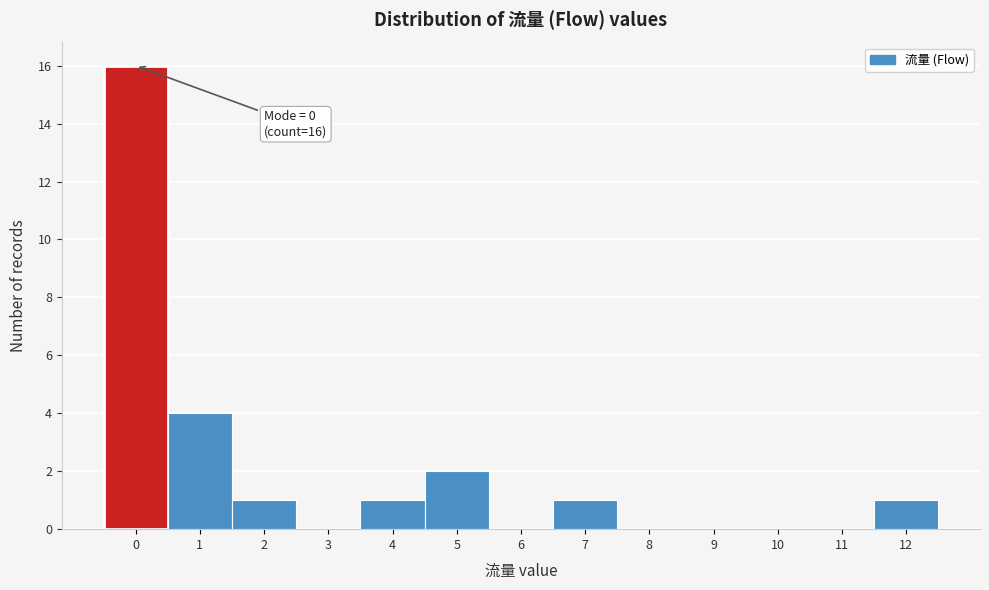

Reading left to right, what are all the values shown in this chart?

0=16	1=4	2=1	3=0	4=1	5=2	6=0	7=1	8=0	9=0	10=0	11=0	12=1